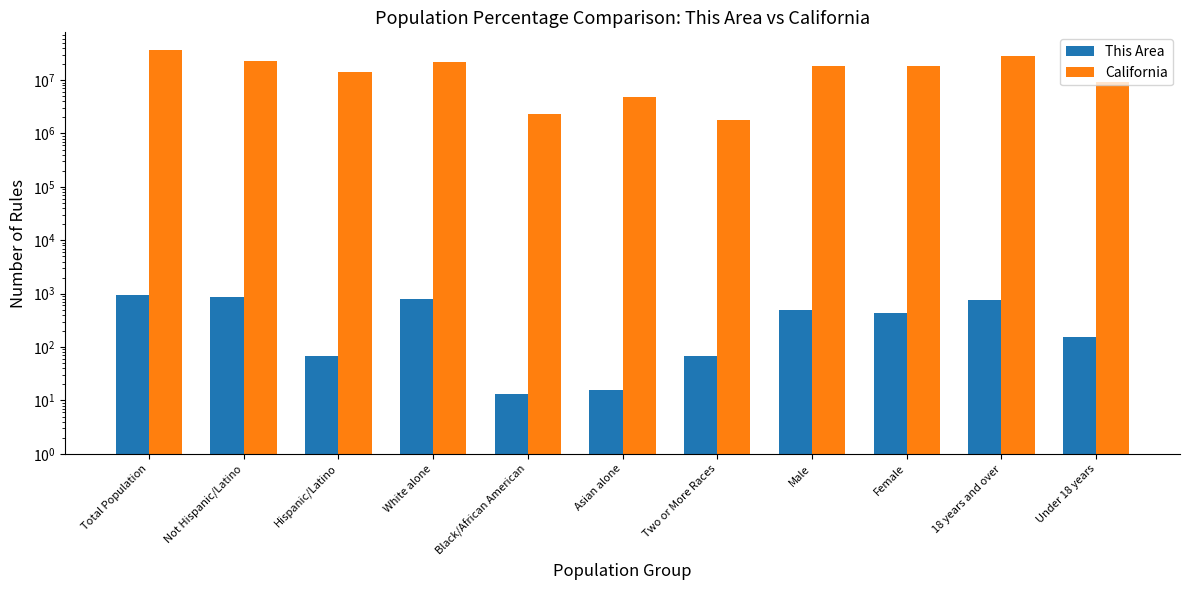

What is the difference between the maximum and second lowest values in the California series?

34954884